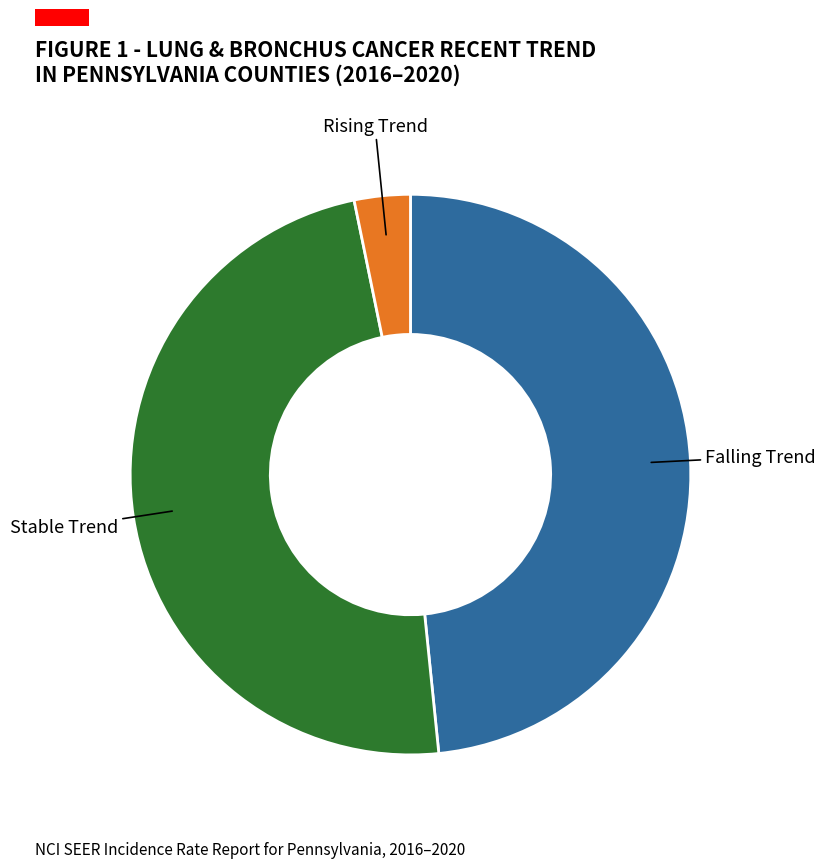

What is the ratio of the value at Falling Trend to the value at Rising Trend?

15.0